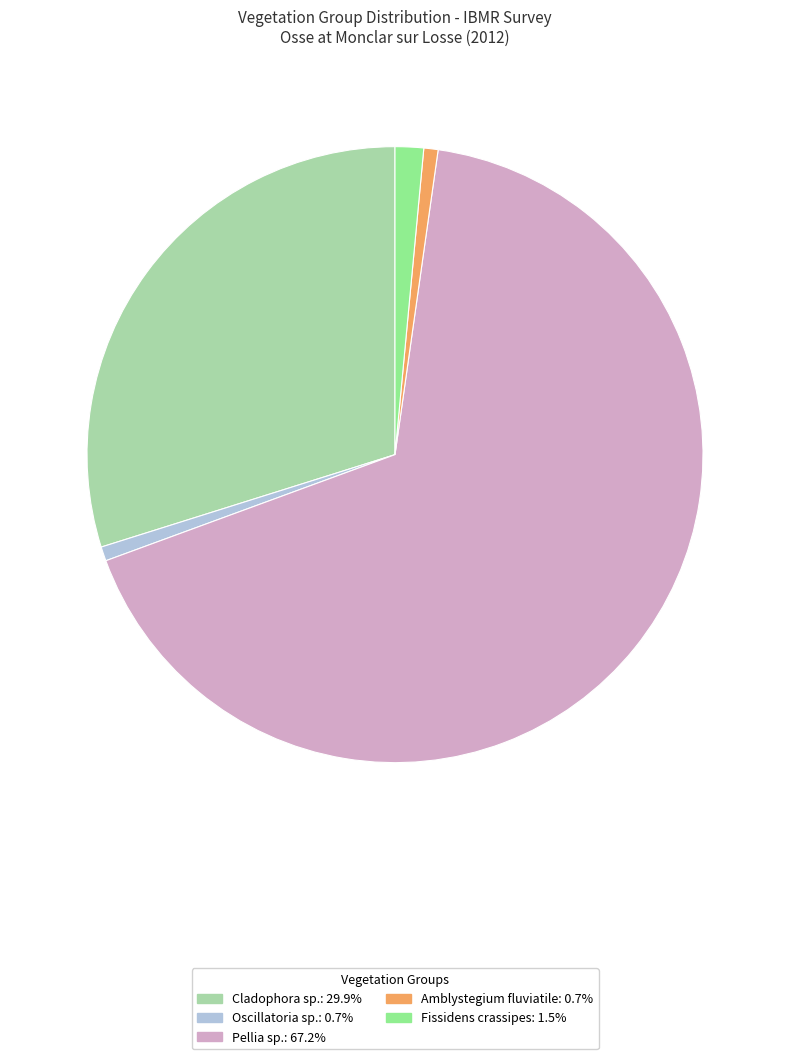

Count the number of slices in the pie.

5